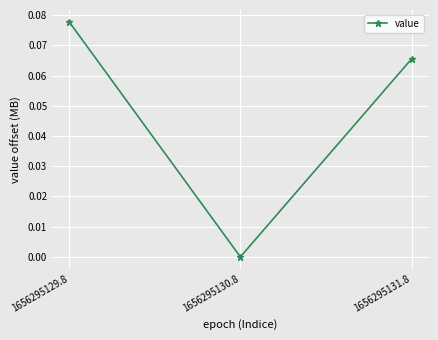

Does the chart display data point markers on the line(s)?

Yes